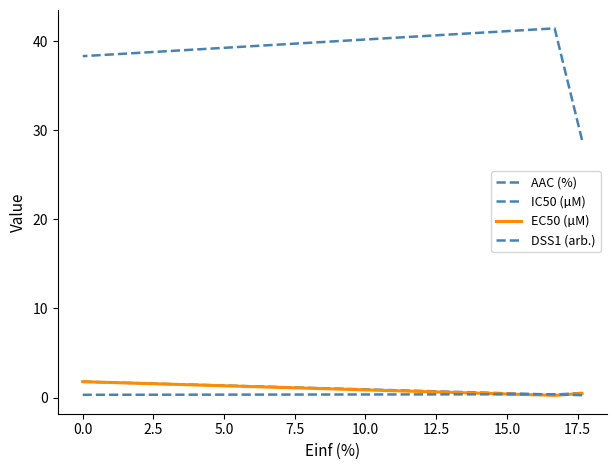

List the series in order of their peak value, lowest first.

DSS1 (arb.), IC50 (µM), EC50 (µM), AAC (%)